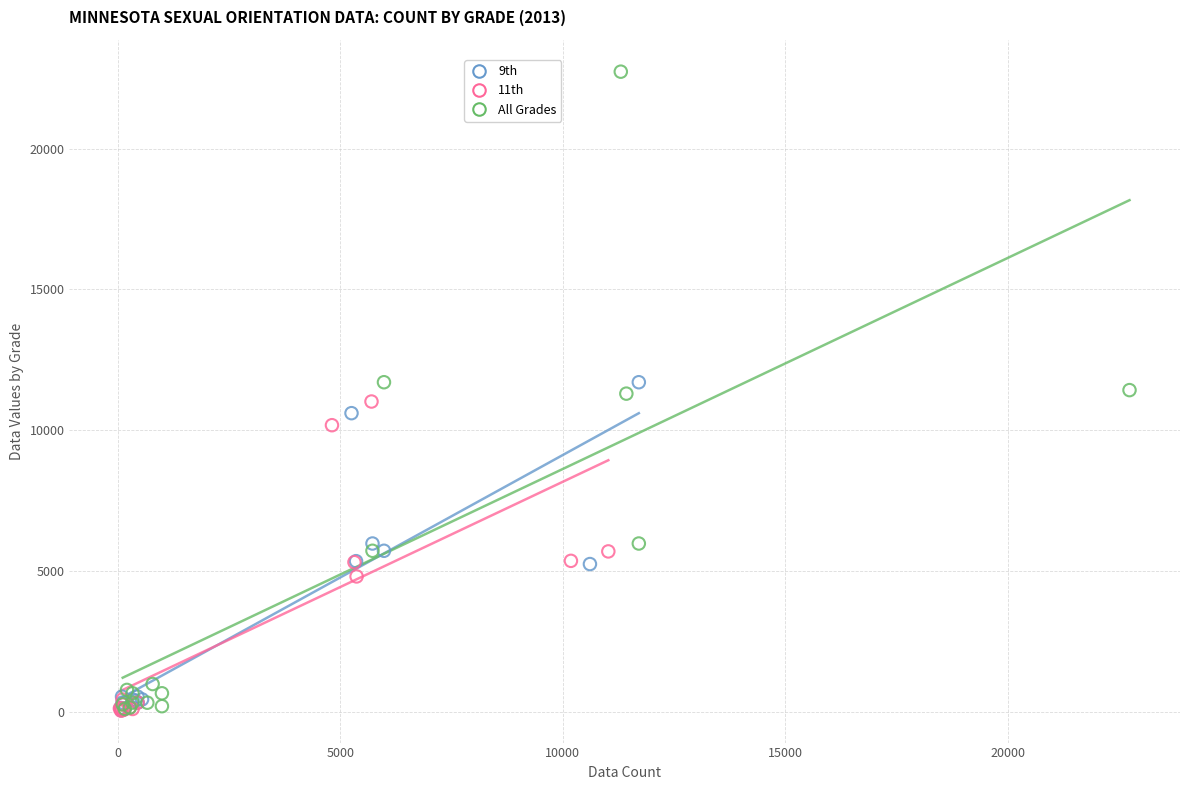

Which series has the widest spread of Y values?

All Grades